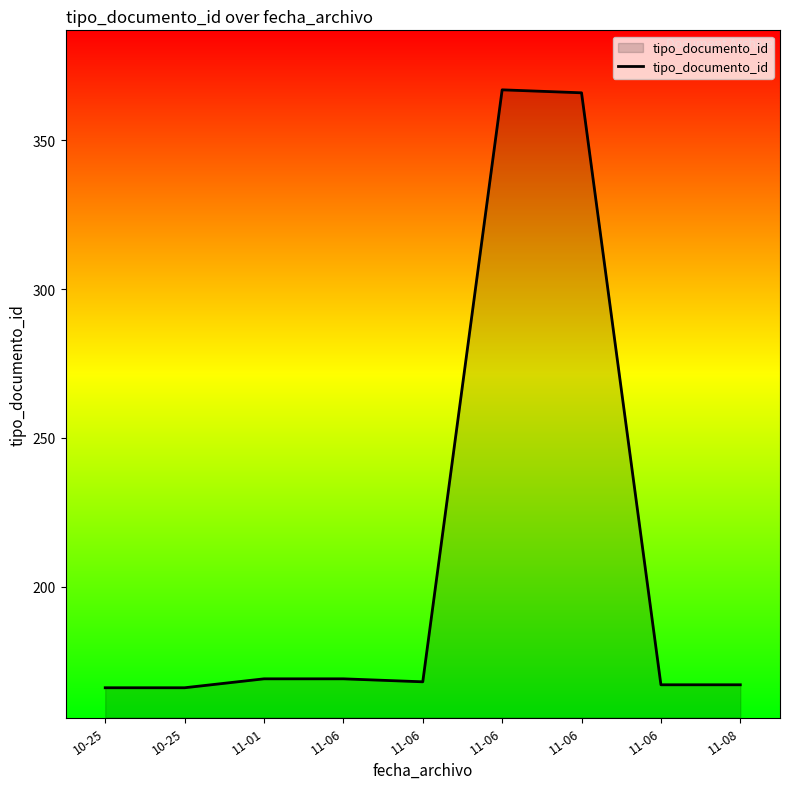

How many lines are shown in the chart?

1